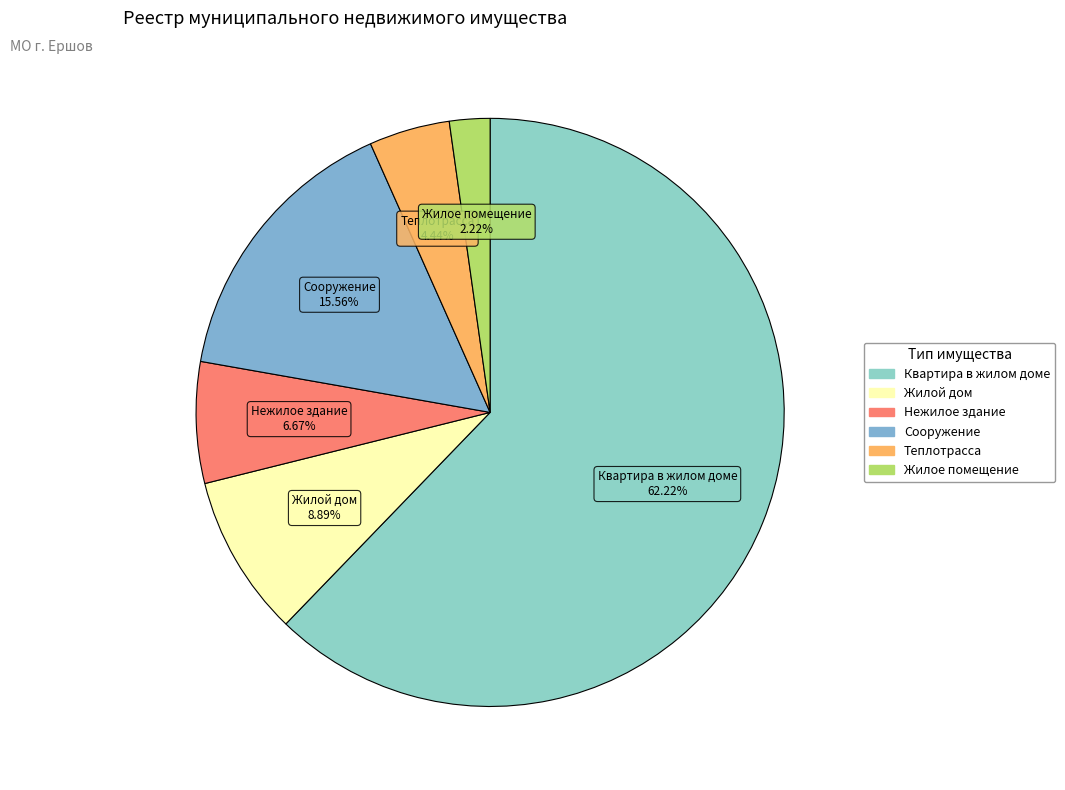

How many slices are in this pie chart?

6